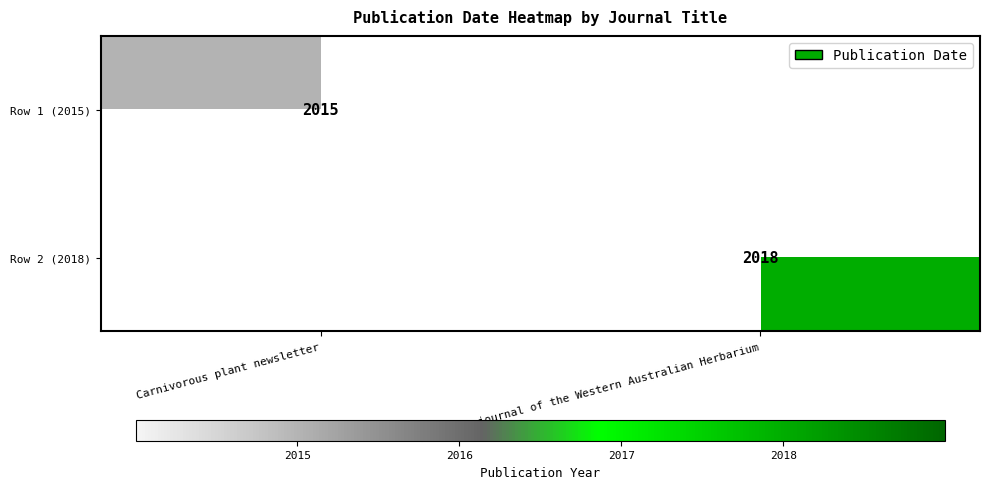

The Row 2 (2018) series shows 2018 at Nuytsia: journal of the Western Australian Herbarium. True or false?

True